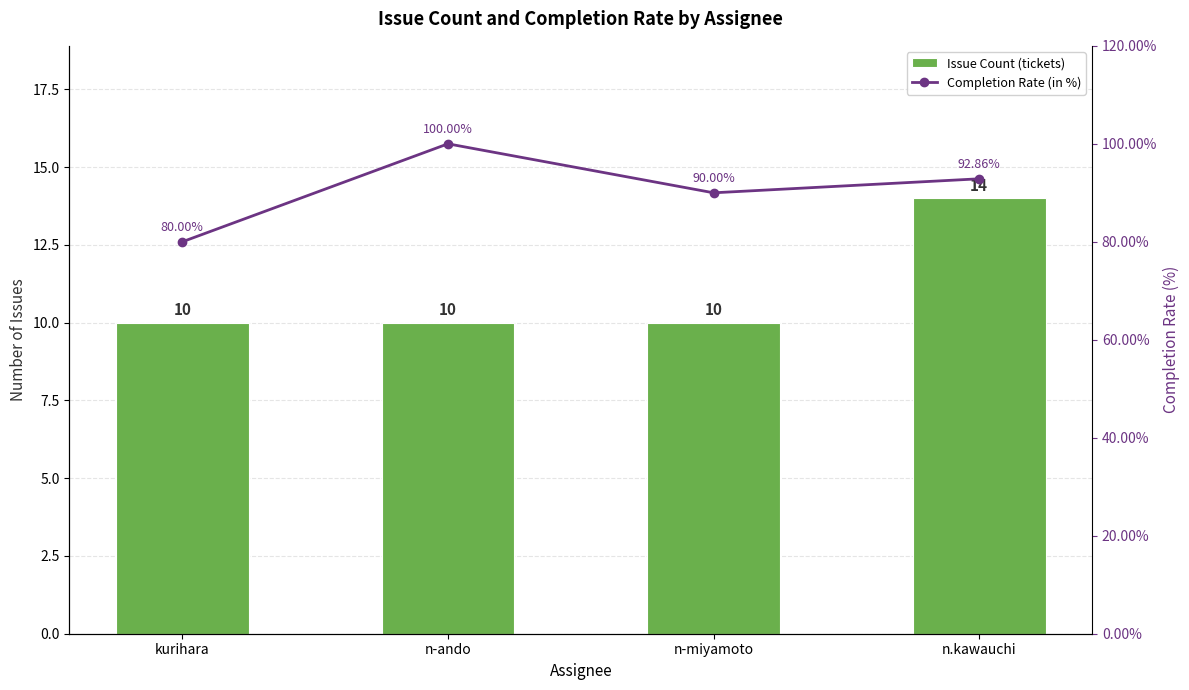

At which category does the chart reach its peak across all series?

n-ando